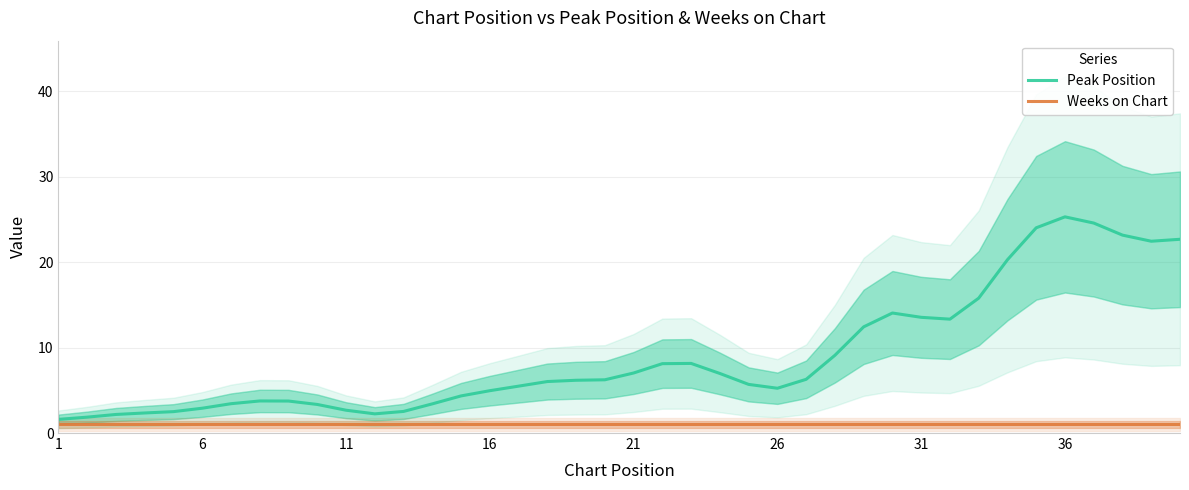

How many categories are shown in the chart?

40